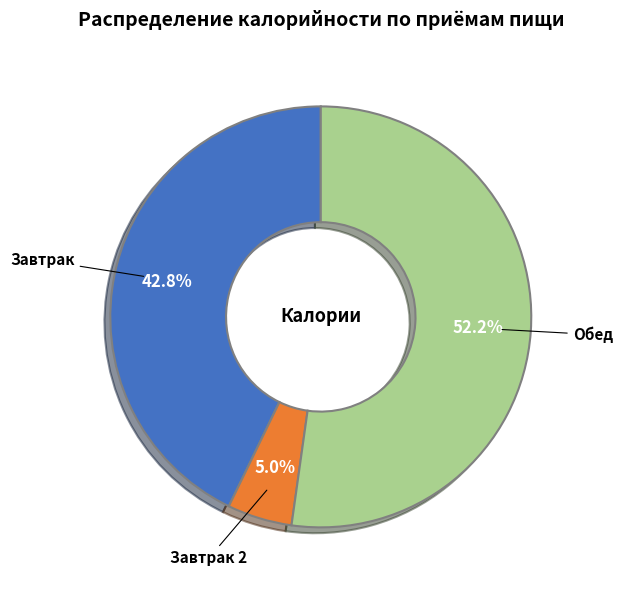

What percentage is NOT represented by Обед?

47.8%